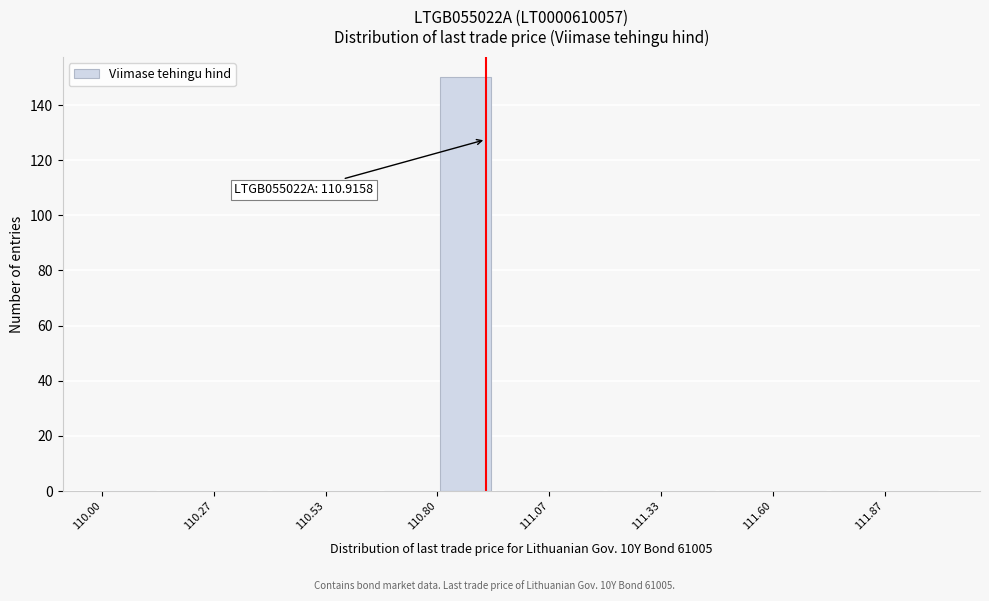

Around what value on the x-axis is the tallest bar? Give the approximate position of its centre, as read against the axis.

110.85